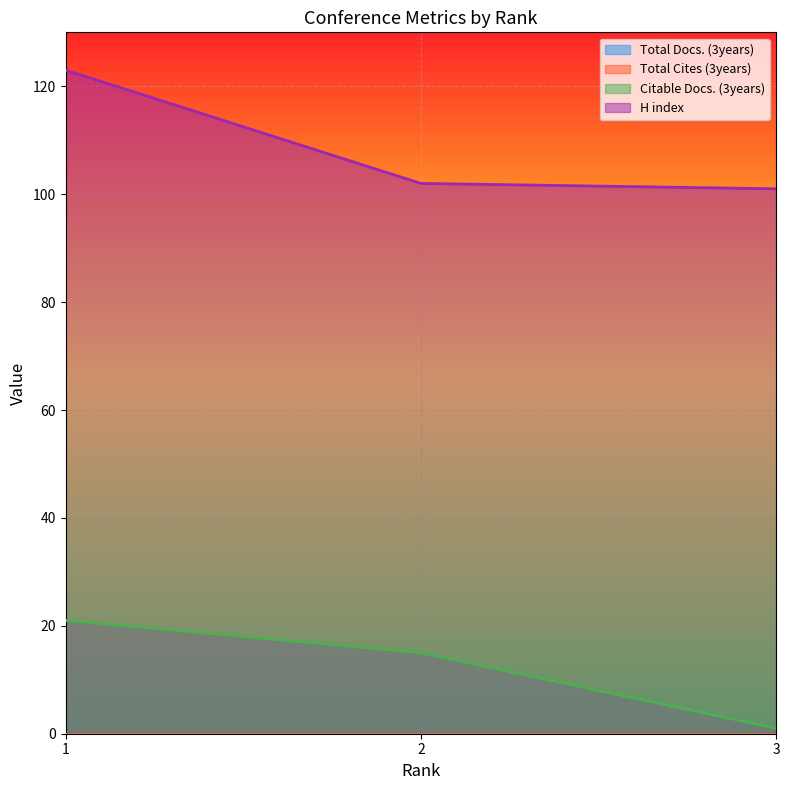

Count the number of categories in the chart.

3